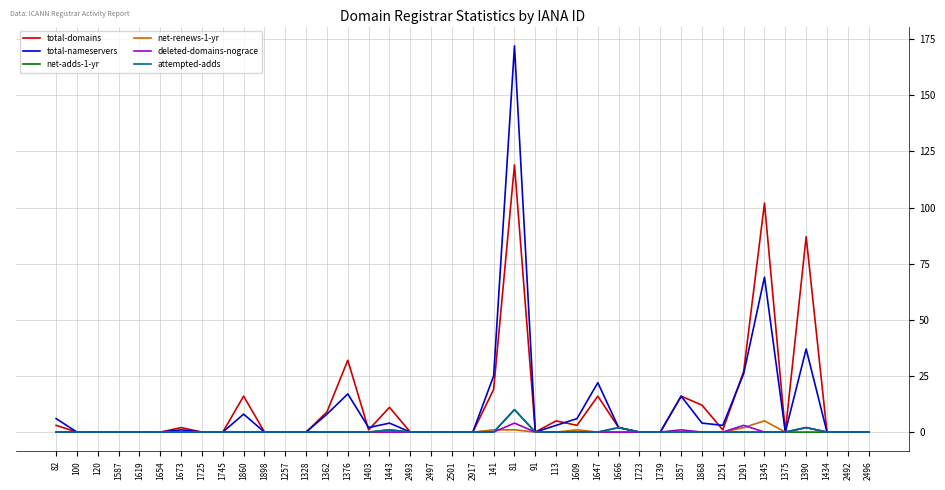

What is the maximum value shown in the chart?

172